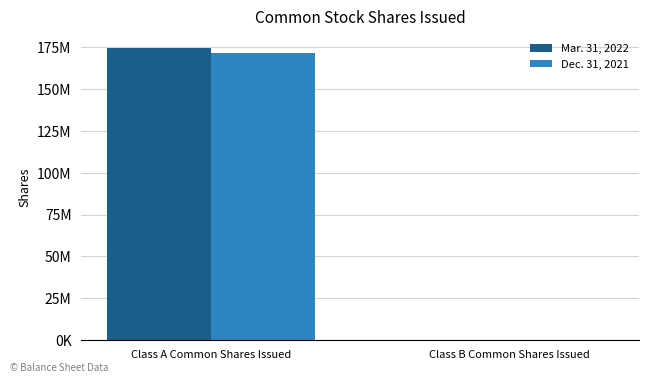

What are all the series names shown in the legend?

Mar. 31, 2022, Dec. 31, 2021